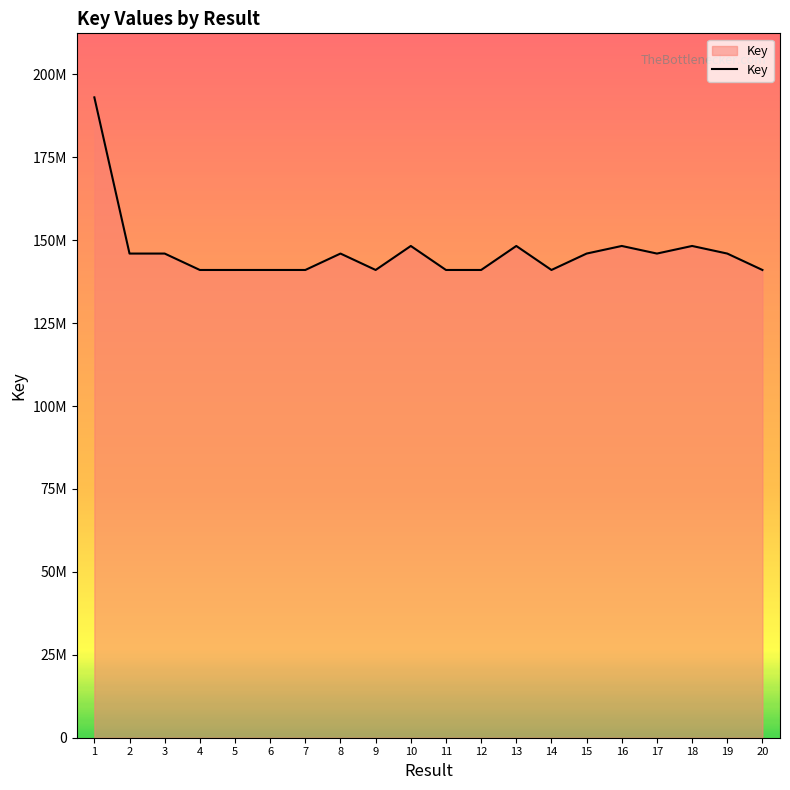

Reading left to right, extract all data points from this chart.

1=193052740	2=145963432	3=145964588	4=141016031	5=141015998	6=141016726	7=141017023	8=145963783	9=141016163	10=148253722	11=141016627	12=141017155	13=148254443	14=141016097	15=145964623	16=148254517	17=145964378	18=148254373	19=145964483	20=141016130